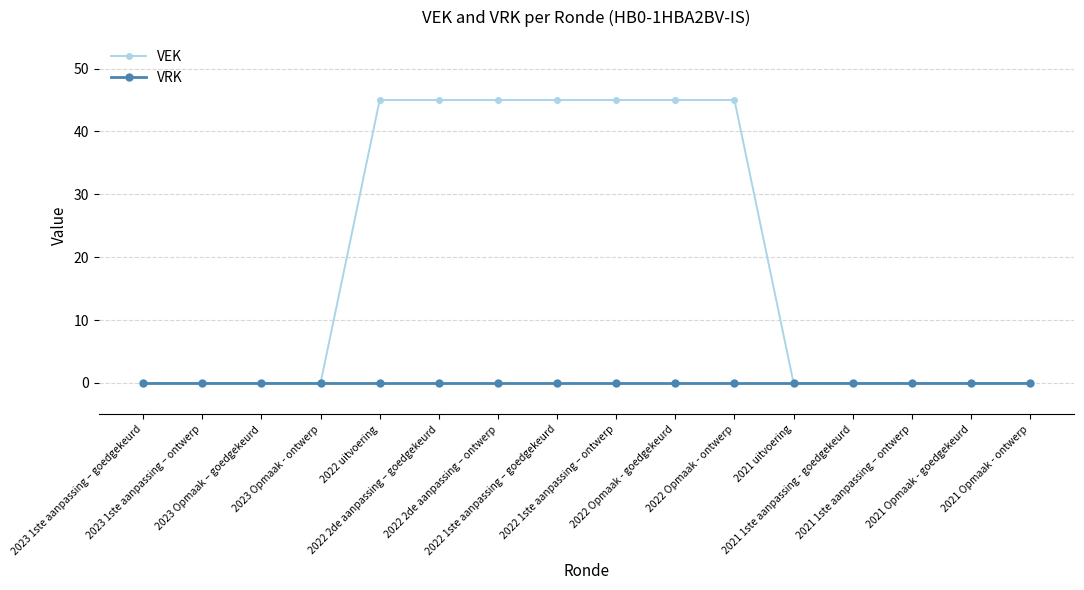

How many VEK values are between 0 and 45?

16